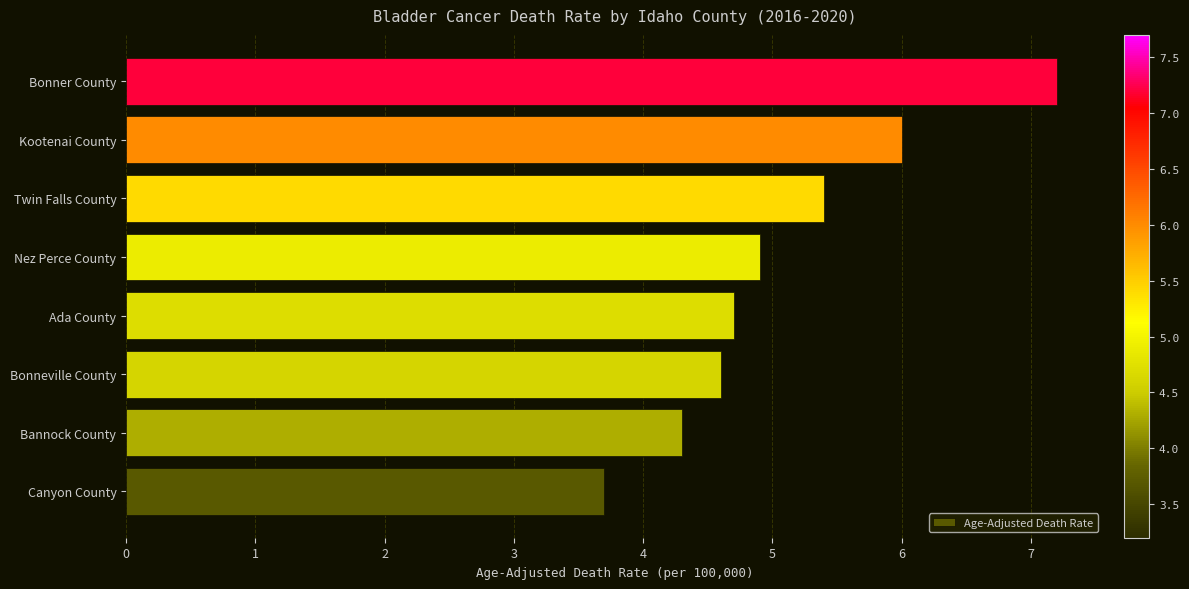

What is the maximum value shown in the chart?

7.2